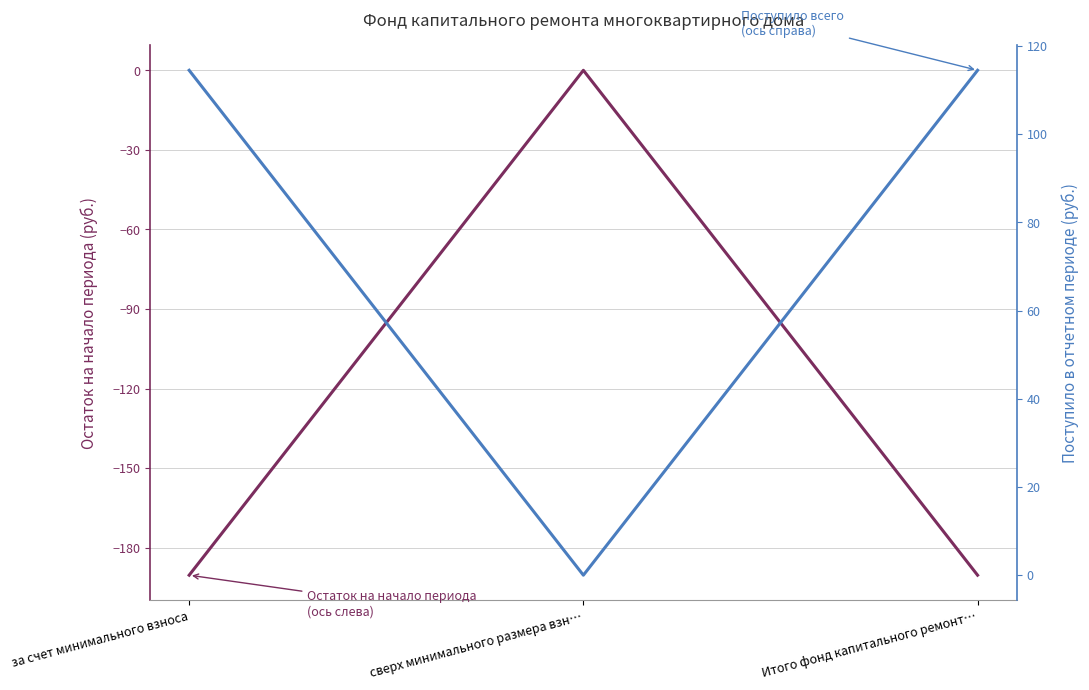

Rank the series by their average value, from lowest to highest.

Остаток на начало периода, Поступило всего